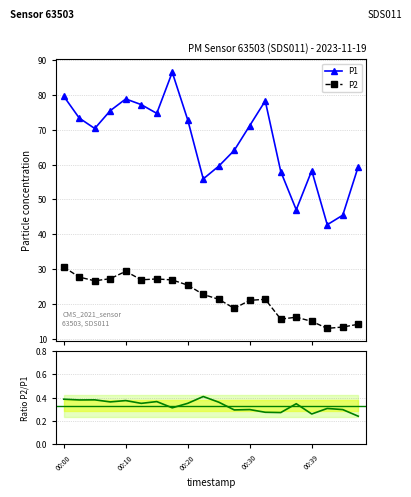

What is the lowest value of the P1 series?

42.8